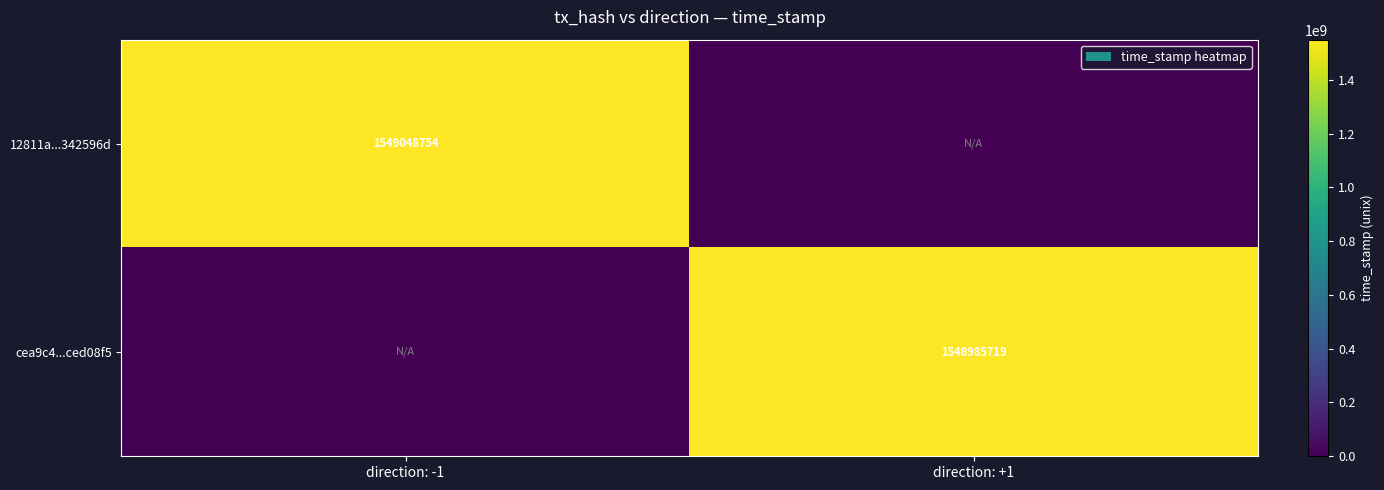

True or false: cea9c4...ced08f5 has a value of 347442683 at direction: +1.

False